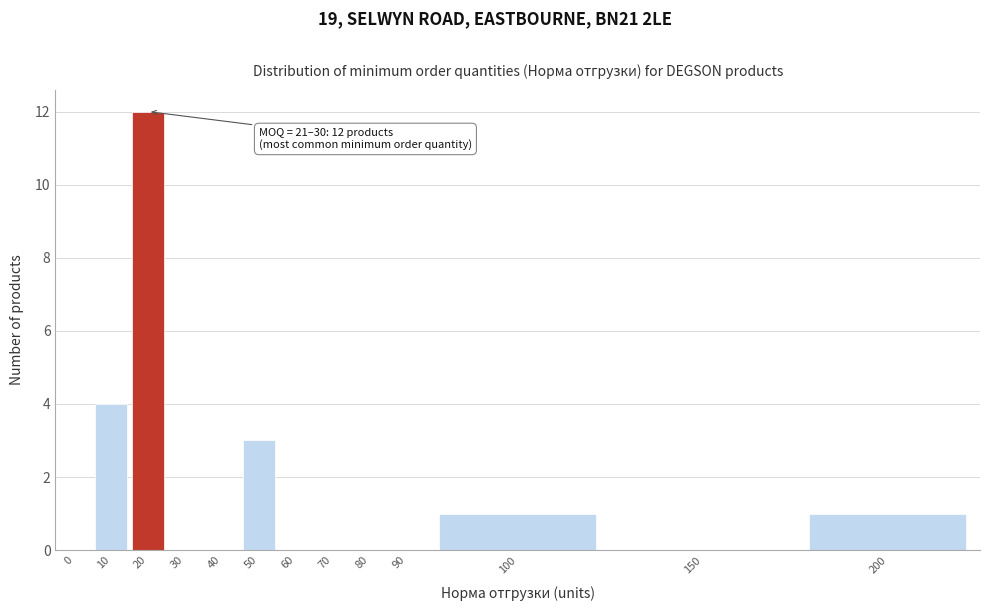

Reading right to left, list all the values displayed in this chart.

200=1	150=0	100=1	90=0	80=0	70=0	60=0	50=3	40=0	30=0	20=12	10=4	0=0